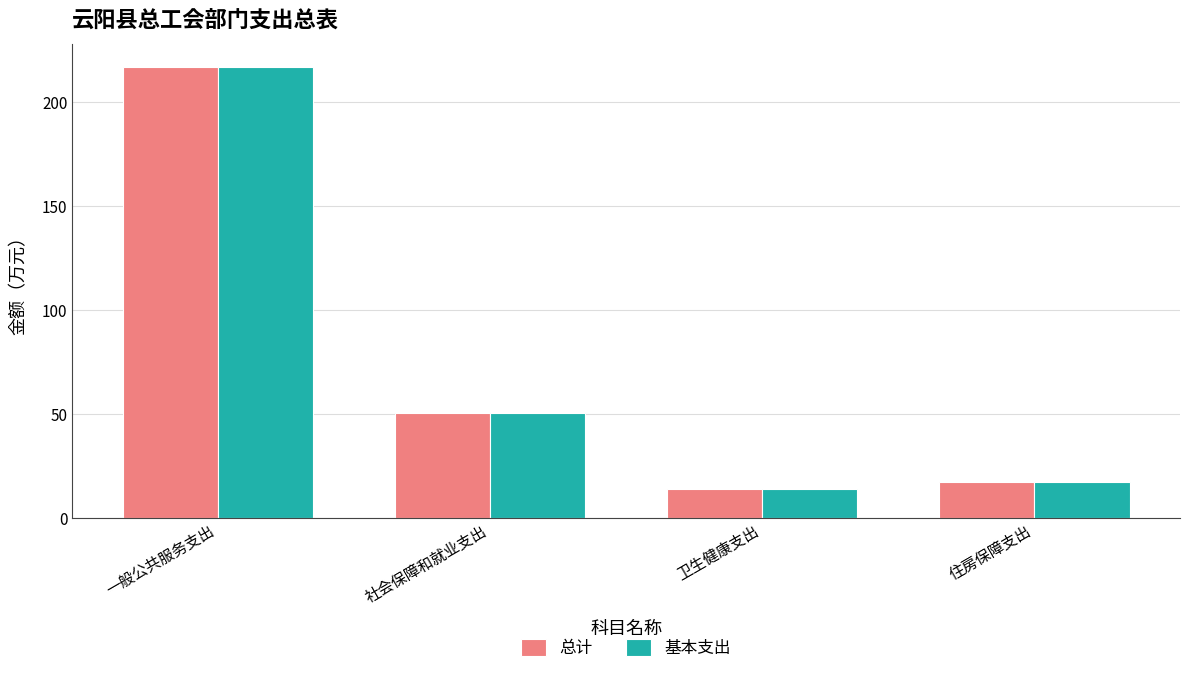

Count the number of data series in this chart.

2